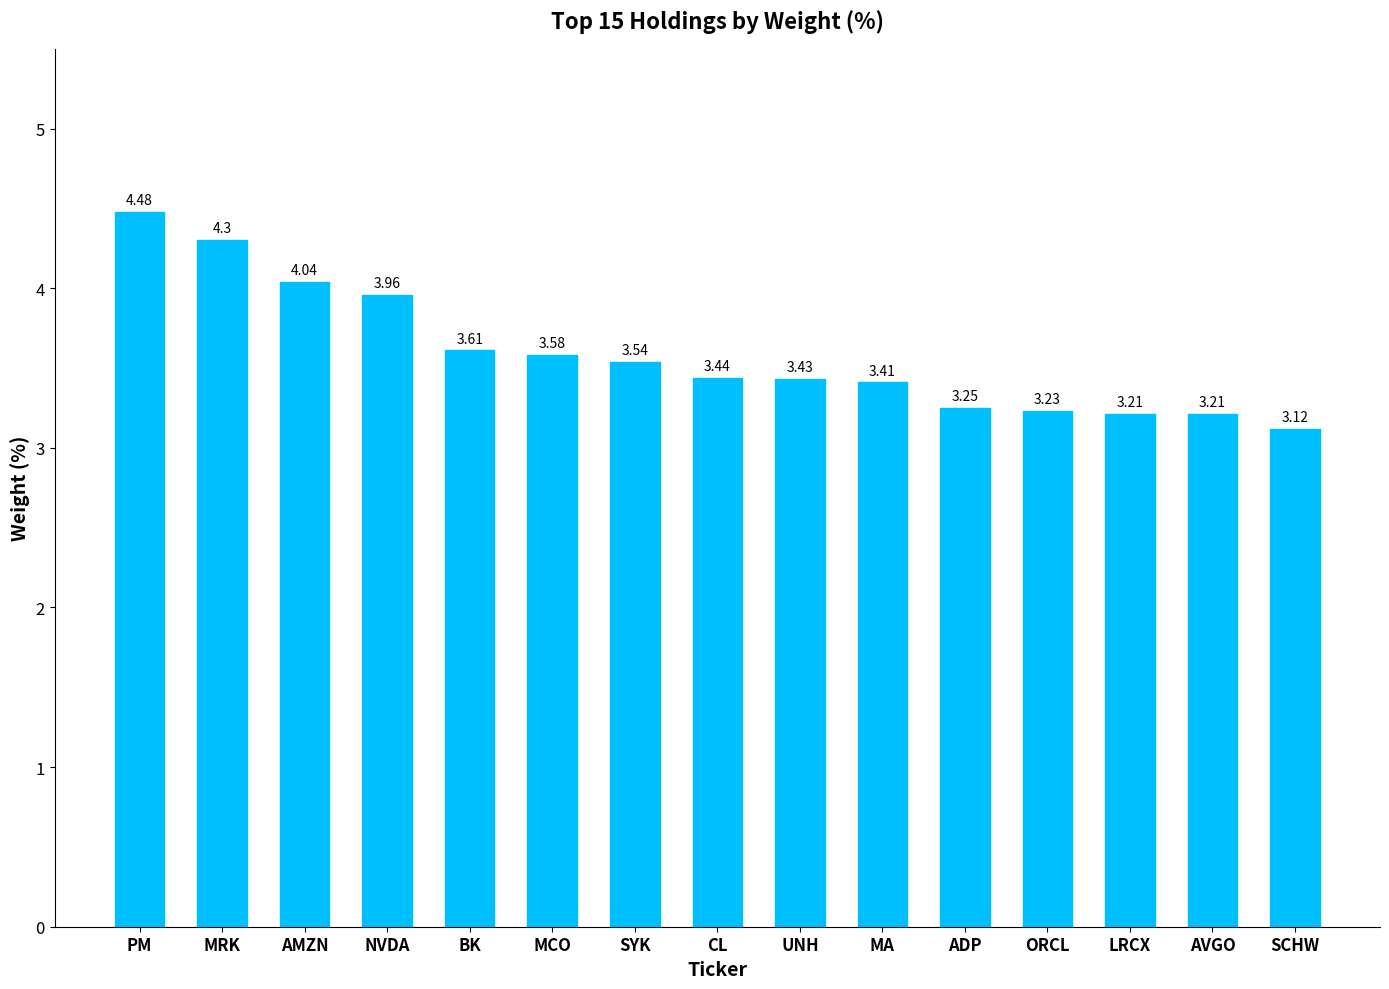

The value at NVDA is 6.0. True or false?

False